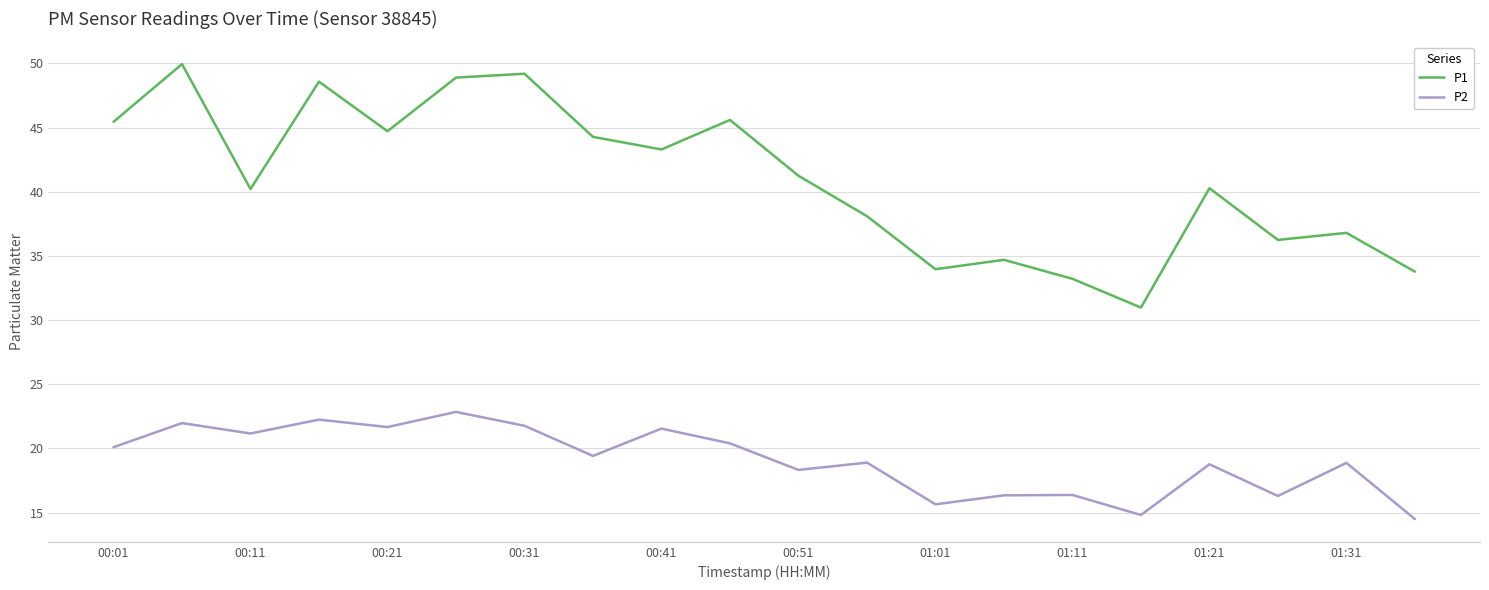

List the series in order of their peak value, highest first.

P1, P2